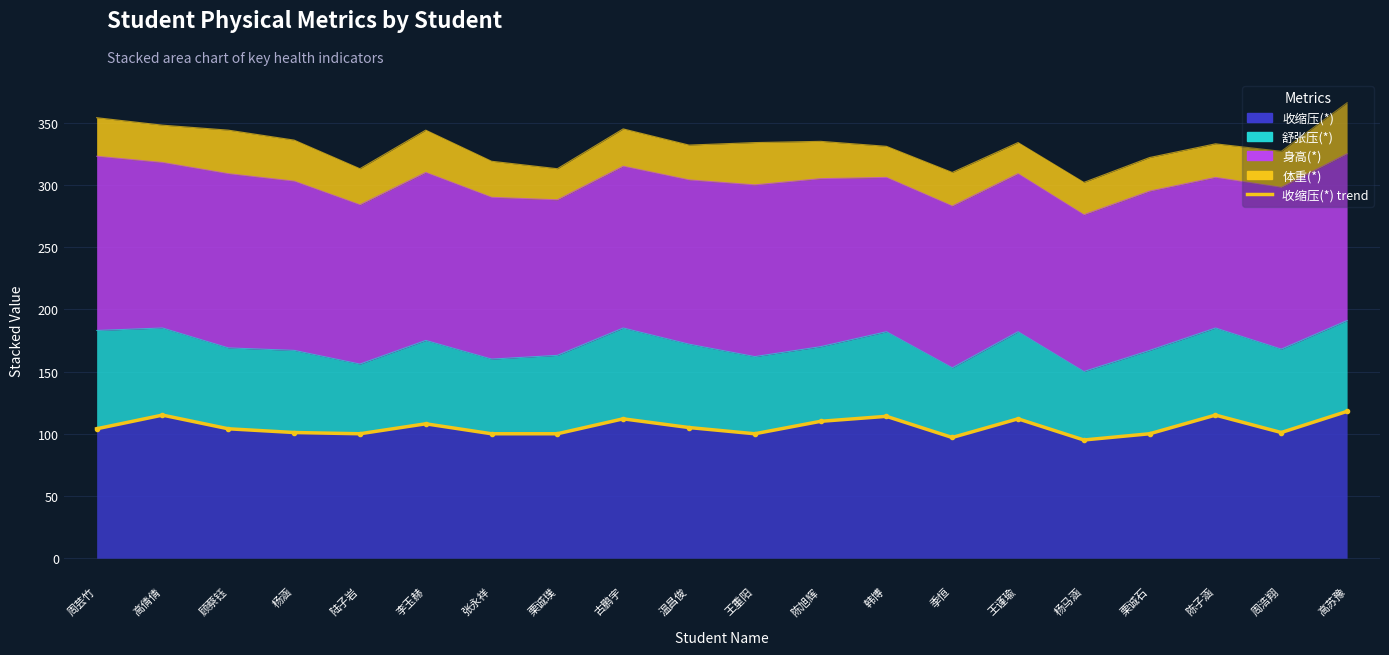

Where does the data first go above 104?

高倩倩